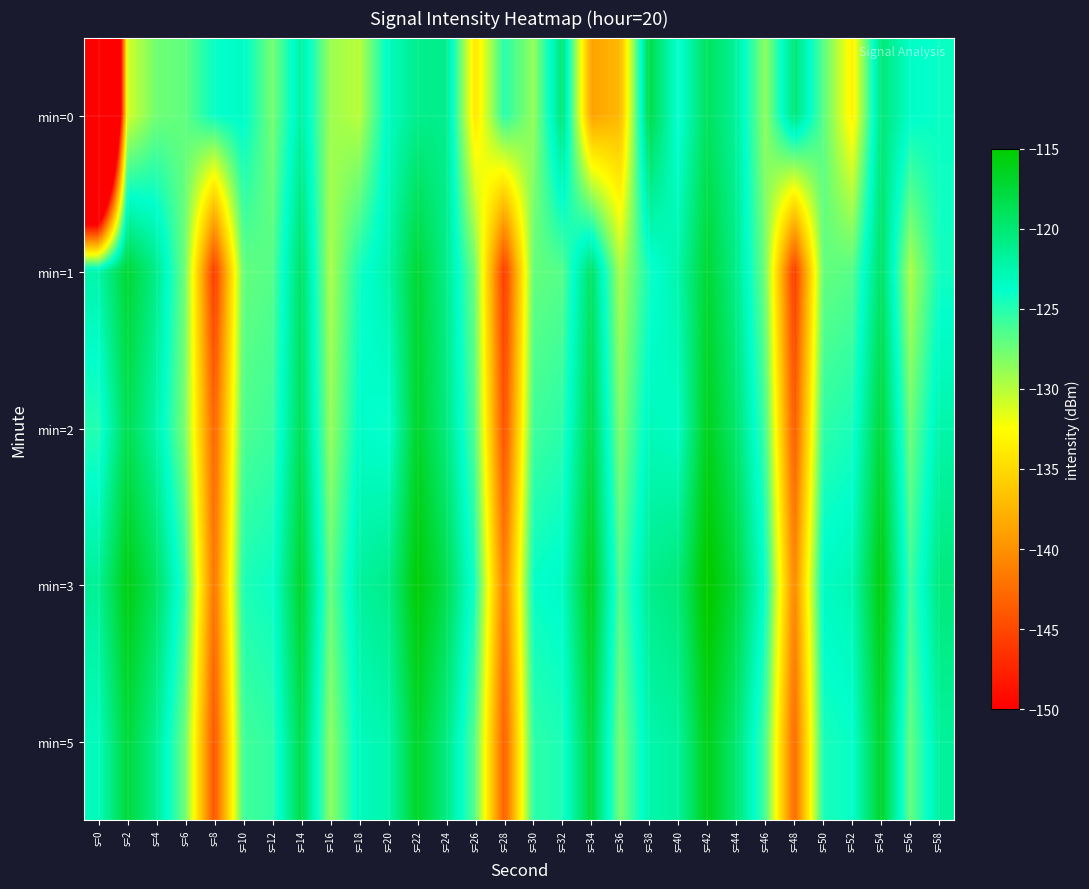

At which category does the chart reach its minimum across all series?

s=0